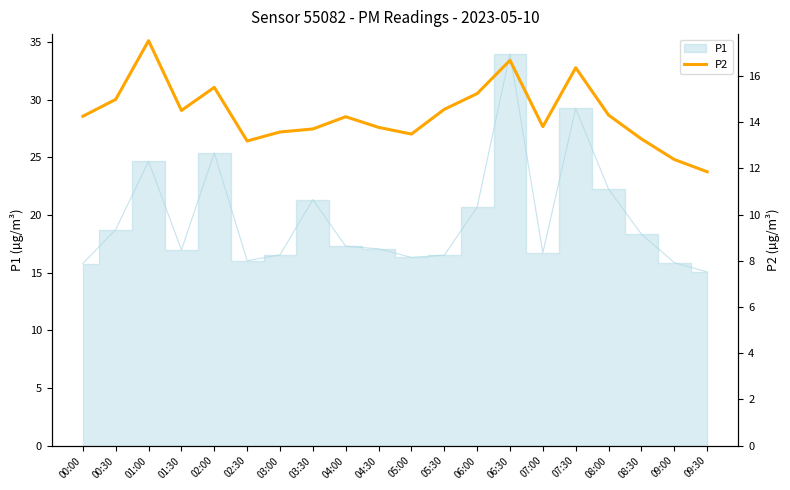

Does the chart have visible grid lines?

No